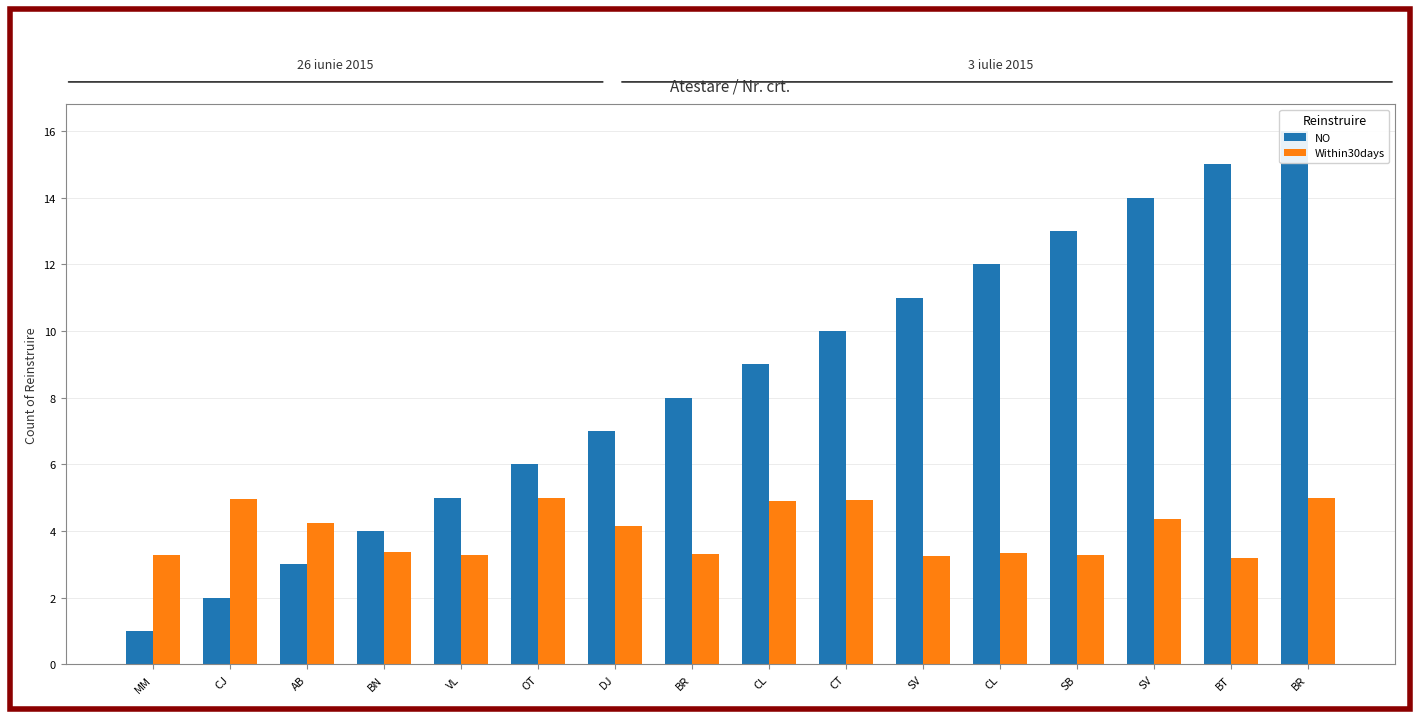

Reading left to right, extract all data points from this chart.

NO: 1.0	2.0	3.0	4.0	5.0	6.0	7.0	8.0	9.0	10.0	11.0	12.0	13.0	14.0	15.0	16.0
Within30days: 3.3	5.0	4.2	3.4	3.3	5.0	4.2	3.3	4.9	4.9	3.2	3.4	3.3	4.4	3.2	5.0